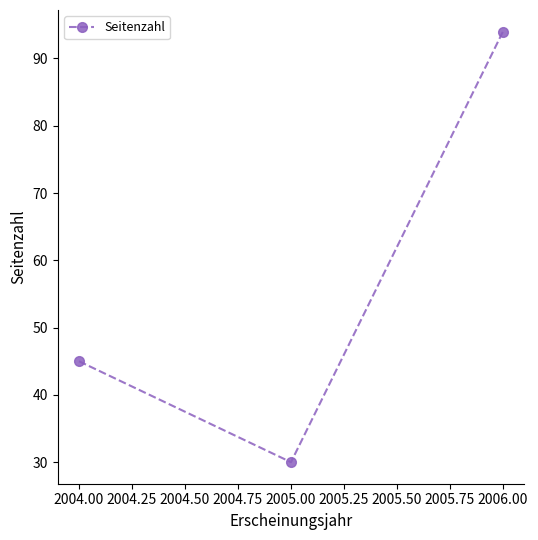

What is the difference between the second highest and minimum values?

15